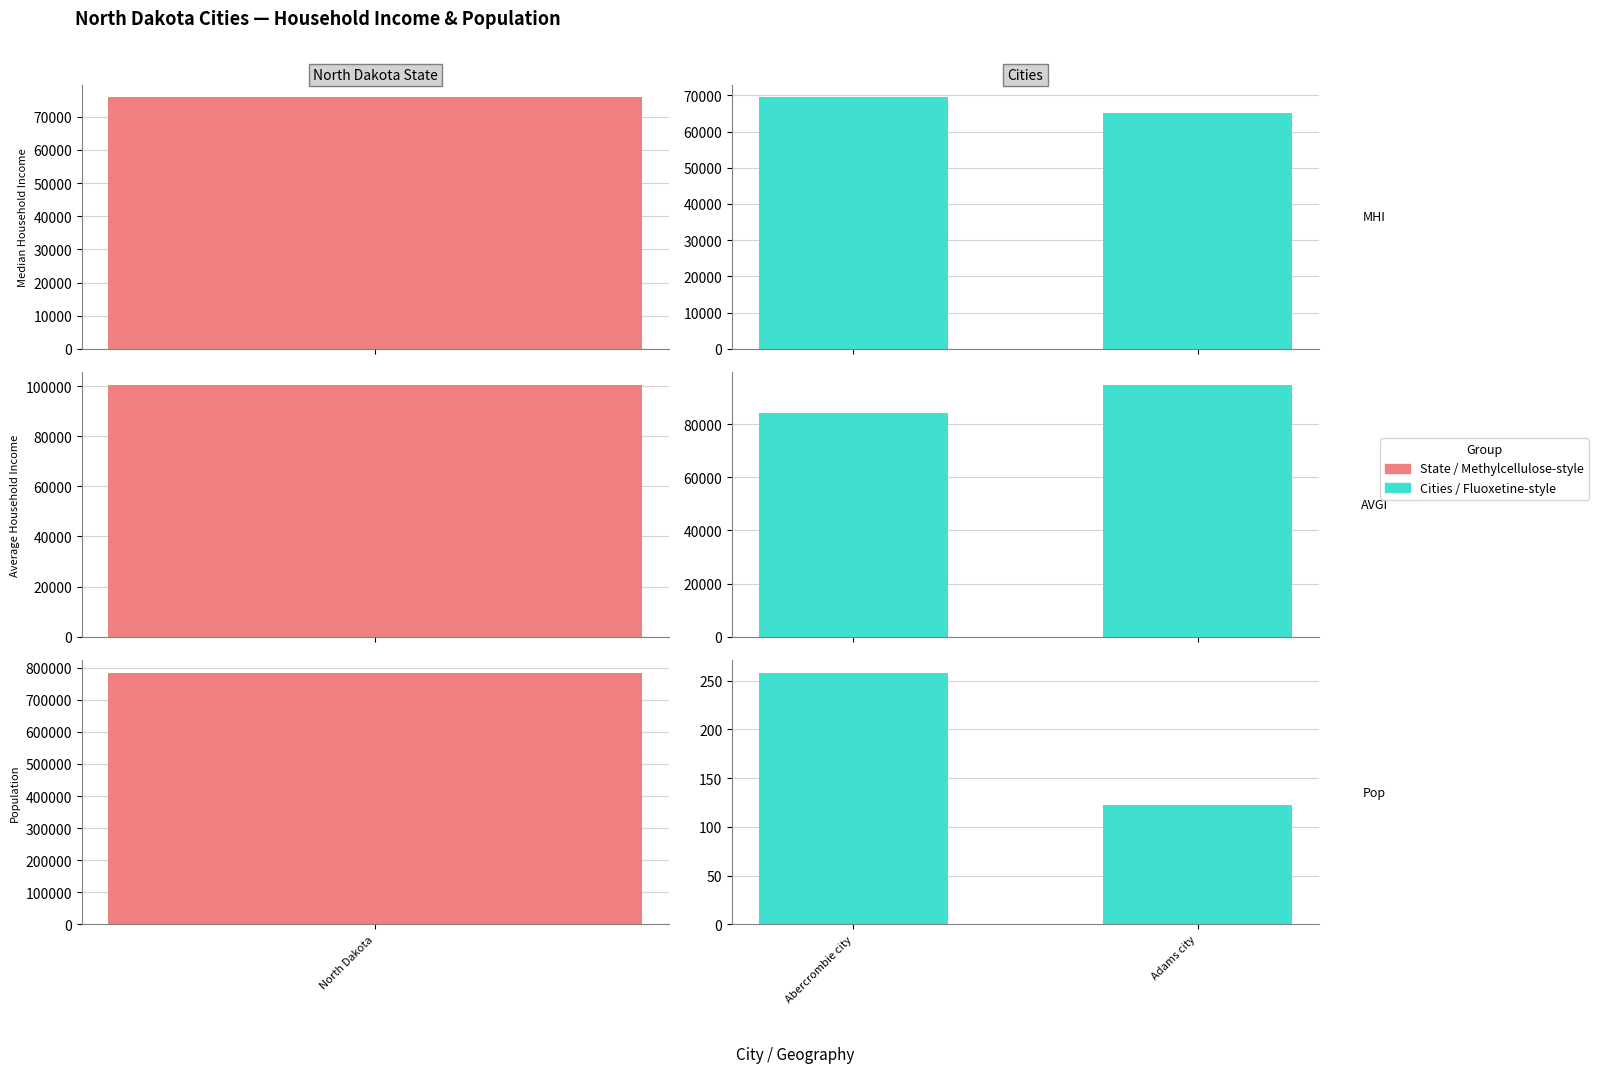

What is the smallest value displayed?

122